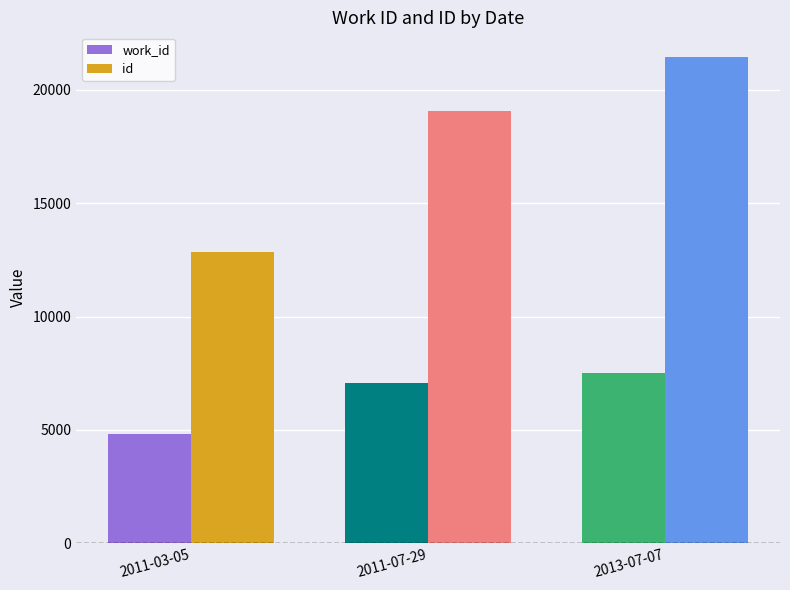

Reading right to left, extract all data points from this chart.

work_id: 7504	7053	4803
id: 21470	19064	12827